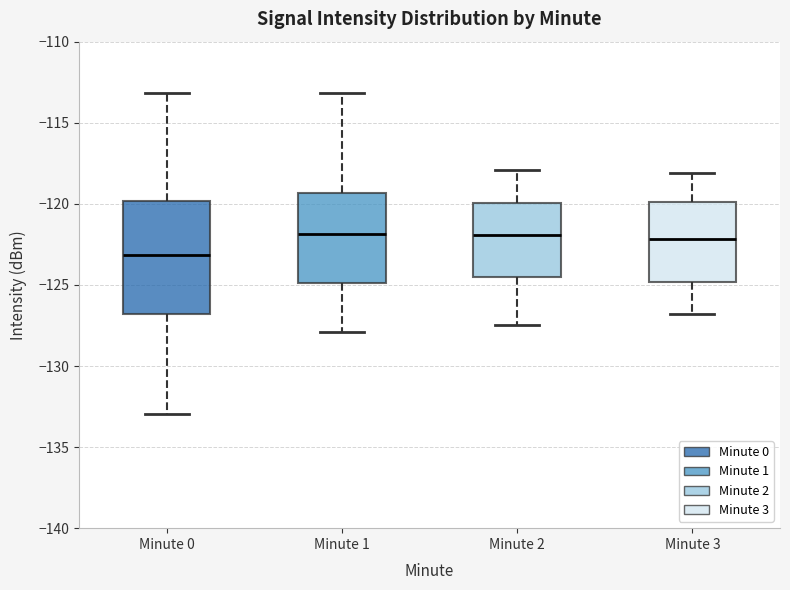

Where is the upper edge of the box for Minute 0 on the y-axis? The values are not printed on the chart, so give them approximately, as read against the axis.

-120.0